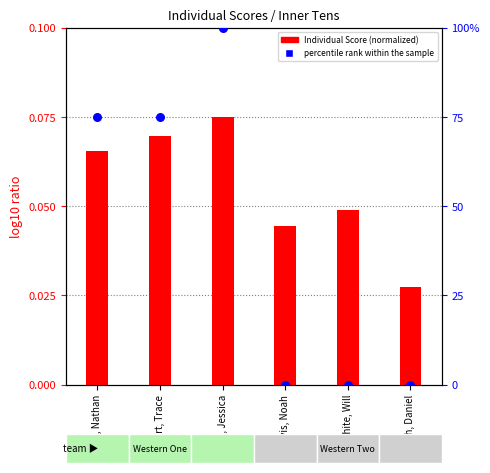

At how many categories does at least one series exceed 0?

6